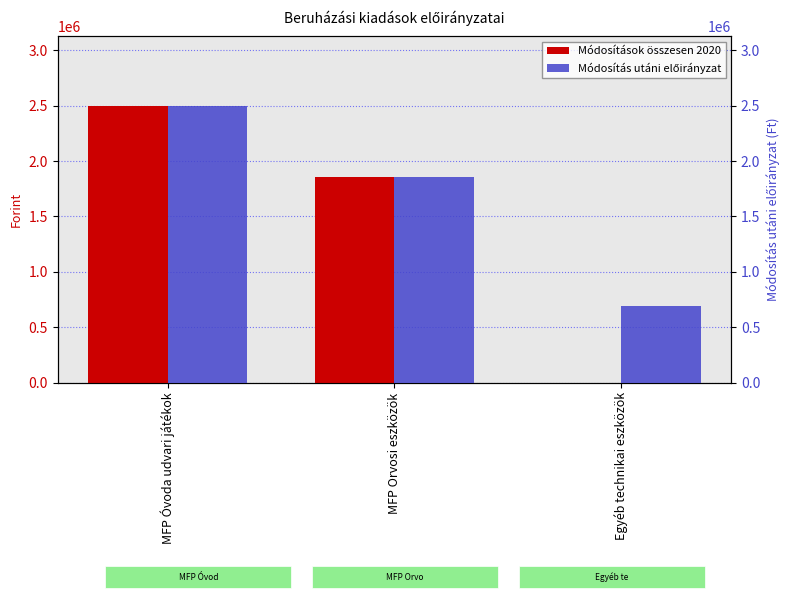

Count the Módosítások összesen 2020 values in the range 0 to 2500000.

3